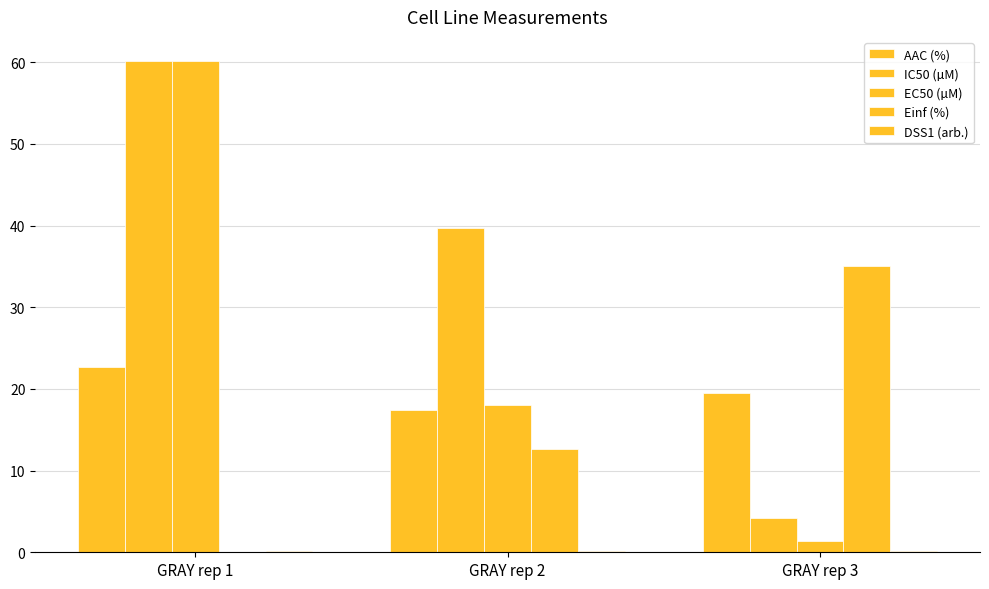

Does the chart contain stacked bars?

No